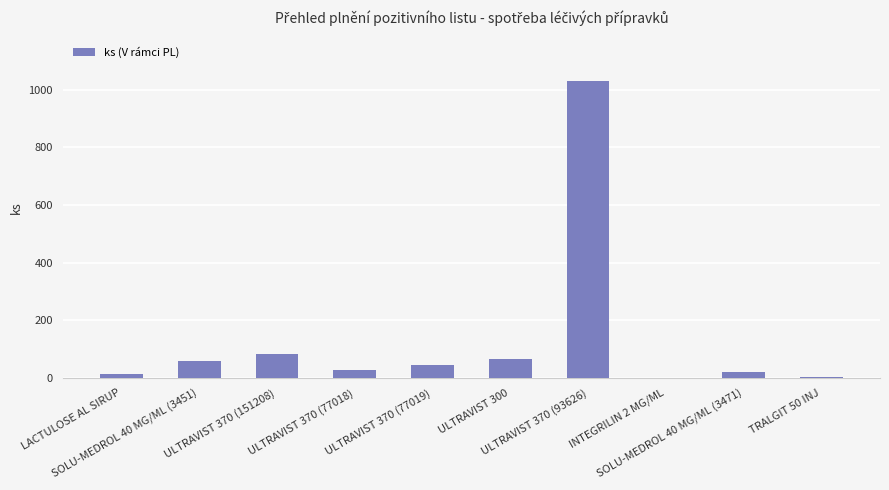

What is the sum of all values?

1349